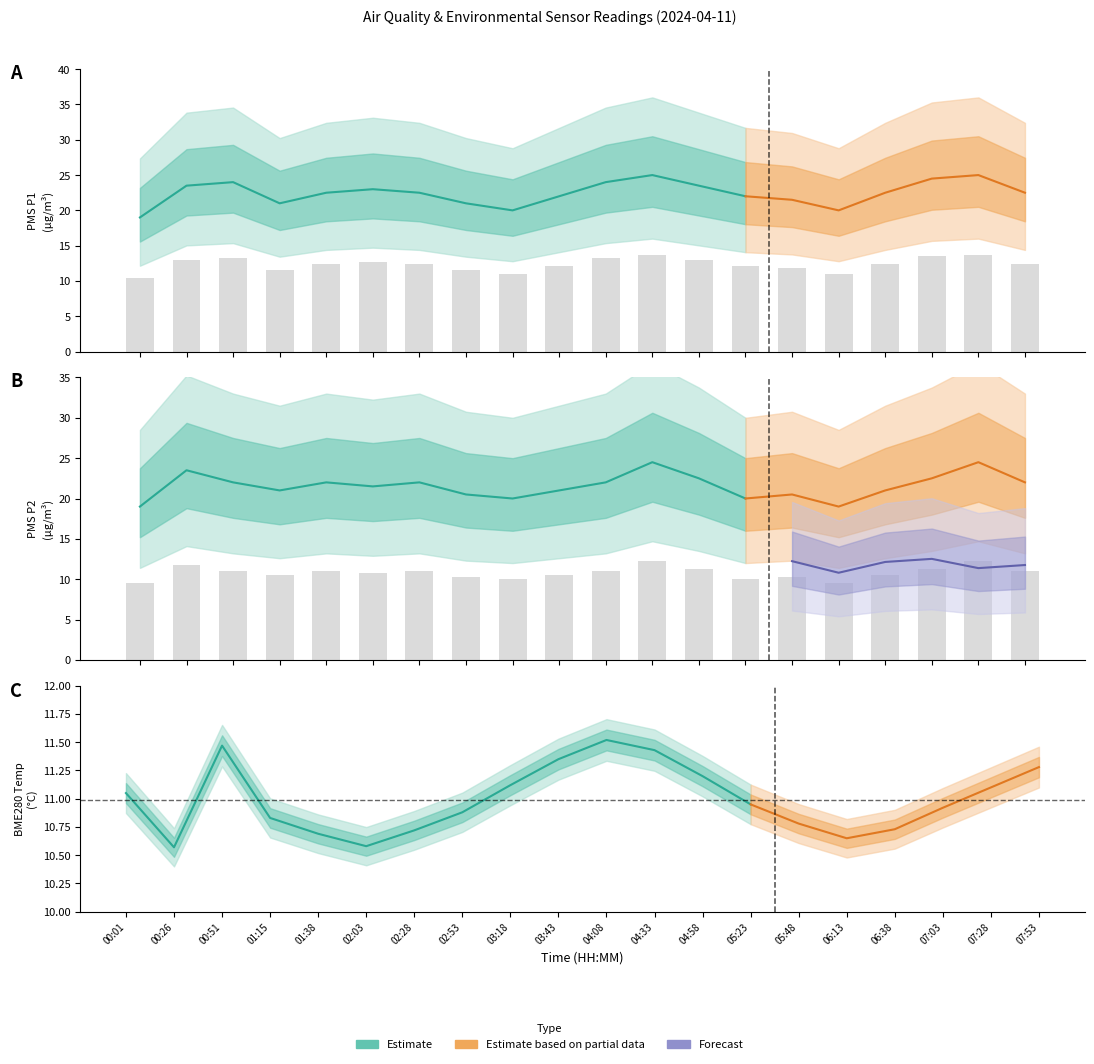

Reading left to right, extract all data points from this chart.

PMS_P1: 00:01=10.5	00:26=12.9	00:51=13.2	01:15=11.6	01:38=12.4	02:03=12.7	02:28=12.4	02:53=11.6	03:18=11.0	03:43=12.1	04:08=13.2	04:33=13.8	04:58=12.9	05:23=12.1	05:48=11.8	06:13=11.0	06:38=12.4	07:03=13.5	07:28=13.8	07:53=12.4
PMS_P2: 00:01=9.5	00:26=11.8	00:51=11.0	01:15=10.5	01:38=11.0	02:03=10.8	02:28=11.0	02:53=10.2	03:18=10.0	03:43=10.5	04:08=11.0	04:33=12.2	04:58=11.2	05:23=10.0	05:48=10.2	06:13=9.5	06:38=10.5	07:03=11.2	07:28=12.2	07:53=11.0